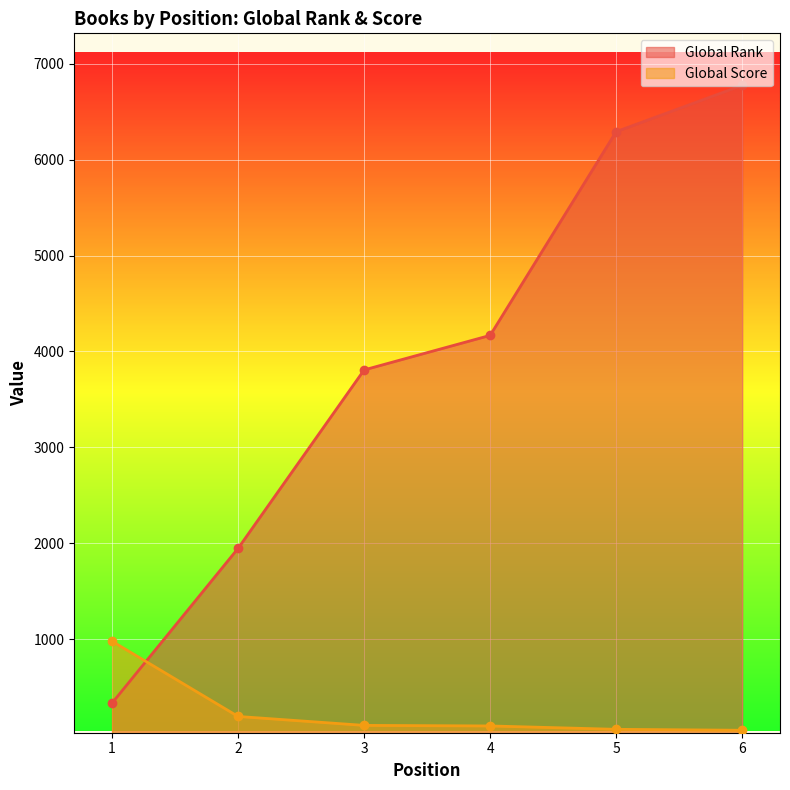

Between 1 and 6, which series saw the biggest shift?

Global Rank